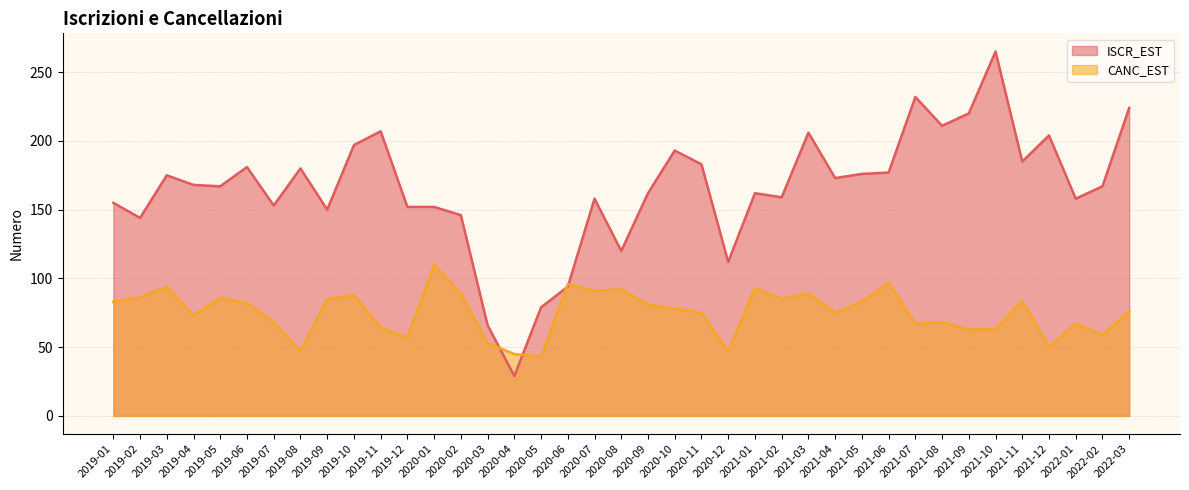

How many series are shown in this chart?

2